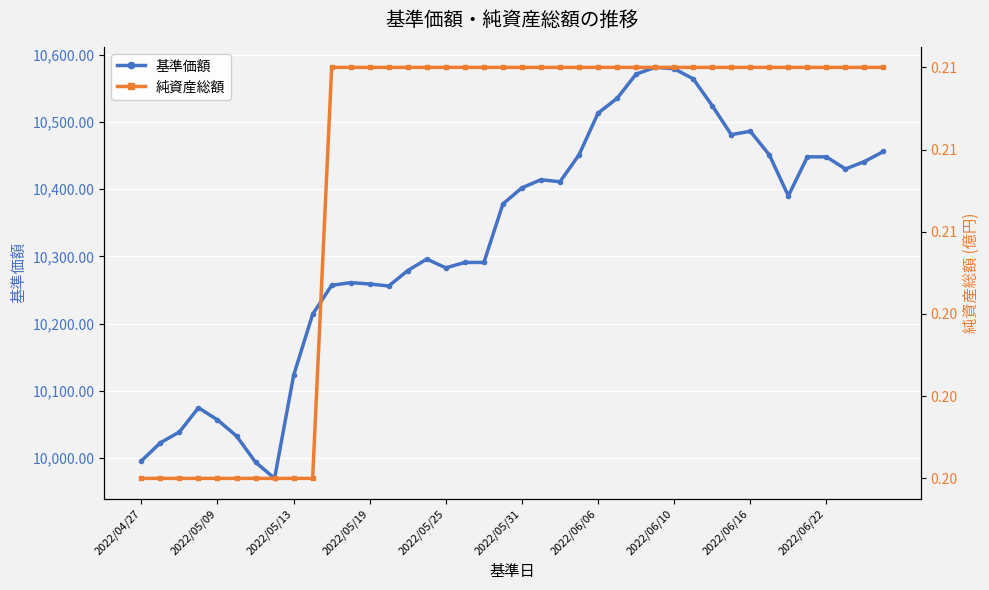

Is it true that 基準価額 equals 15772.0 at 2022/06/22?

False